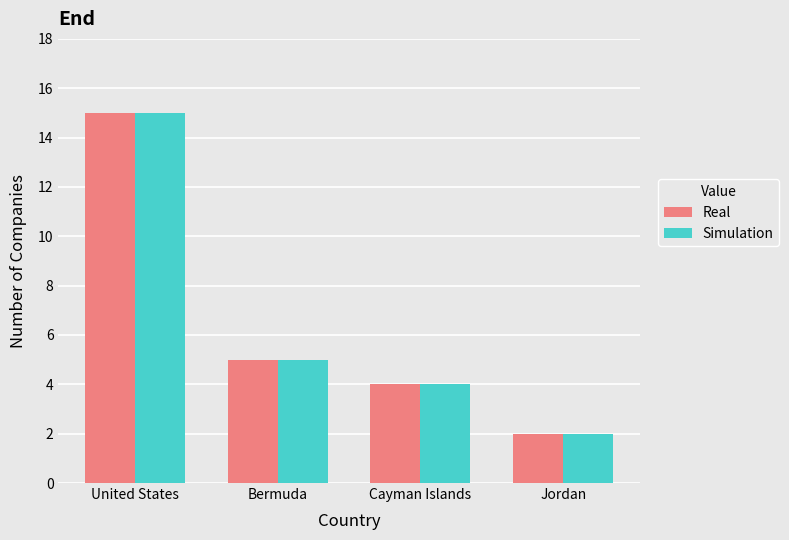

How many bars are there in total?

8